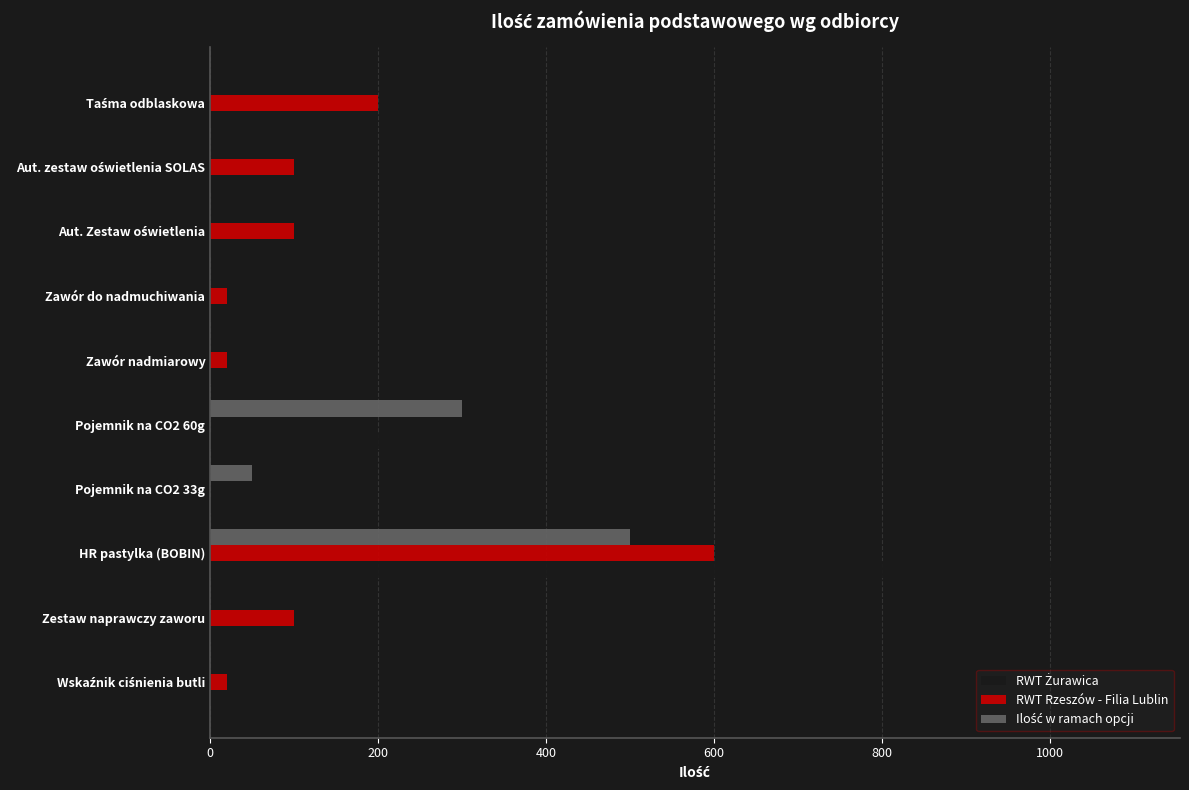

At which category is the sum across all series the highest?

HR pastylka (BOBIN)